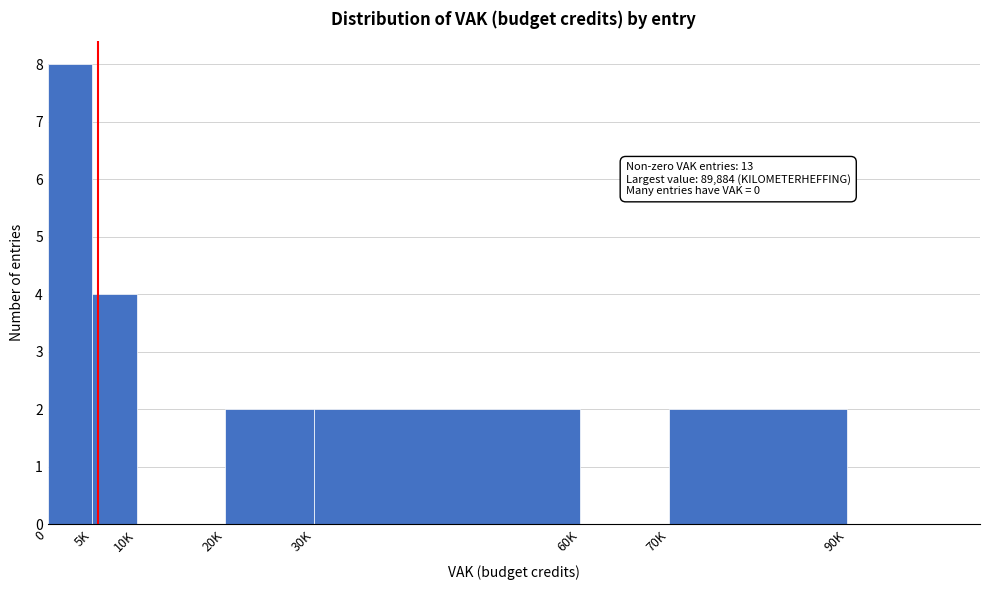

Reading left to right, what are all the values shown in this chart?

0=8	5K=4	10K=0	20K=2	30K=2	60K=0	70K=2	90K=0